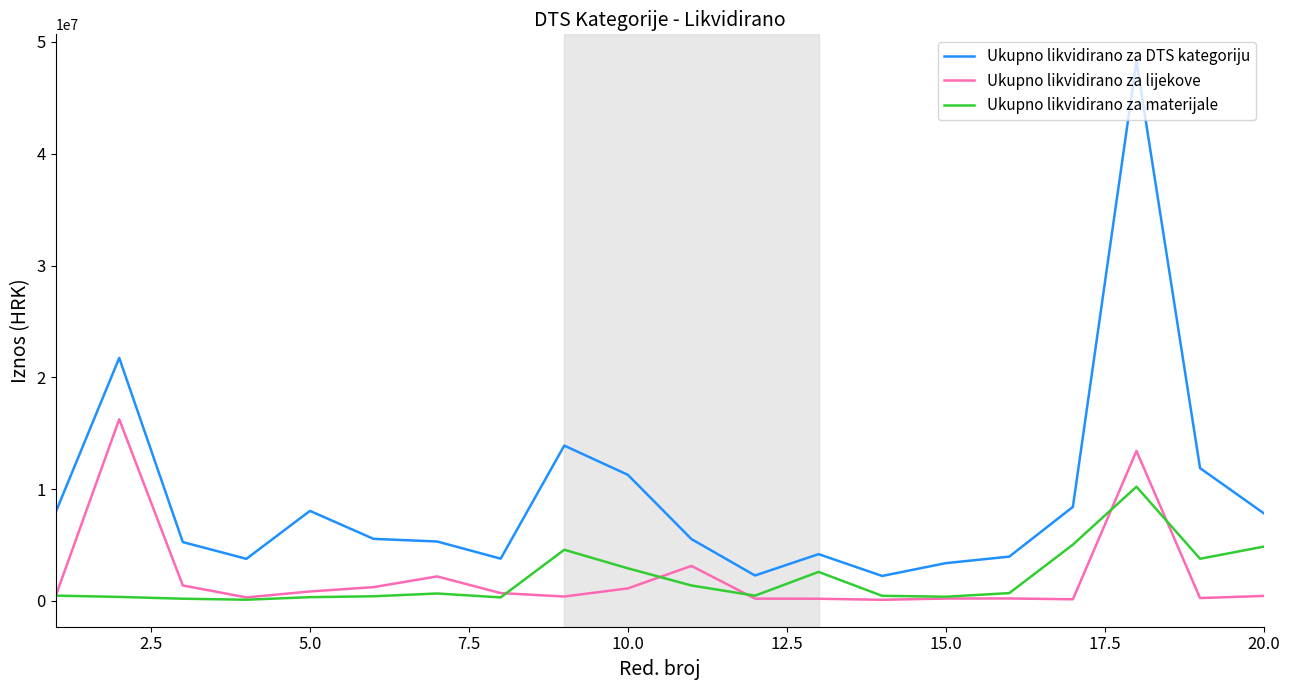

Is this an area chart (filled region under the line)?

No